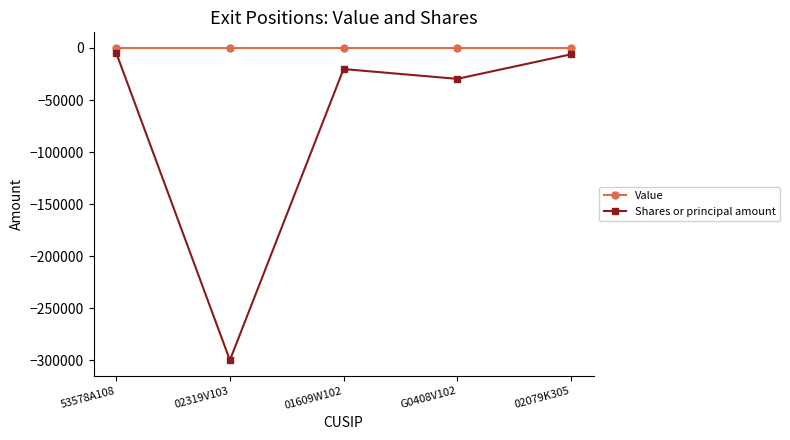

Reading left to right, list all the values displayed in this chart.

Value: 53578A108=0	02319V103=0	01609W102=0	G0408V102=0	02079K305=0
Shares or principal amount: 53578A108=-4786	02319V103=-299710	01609W102=-20264	G0408V102=-29675	02079K305=-6158